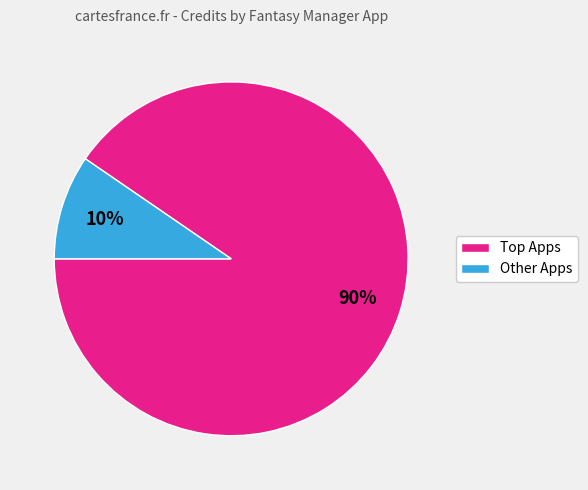

To the nearest percent, what is the average slice percentage?

50%